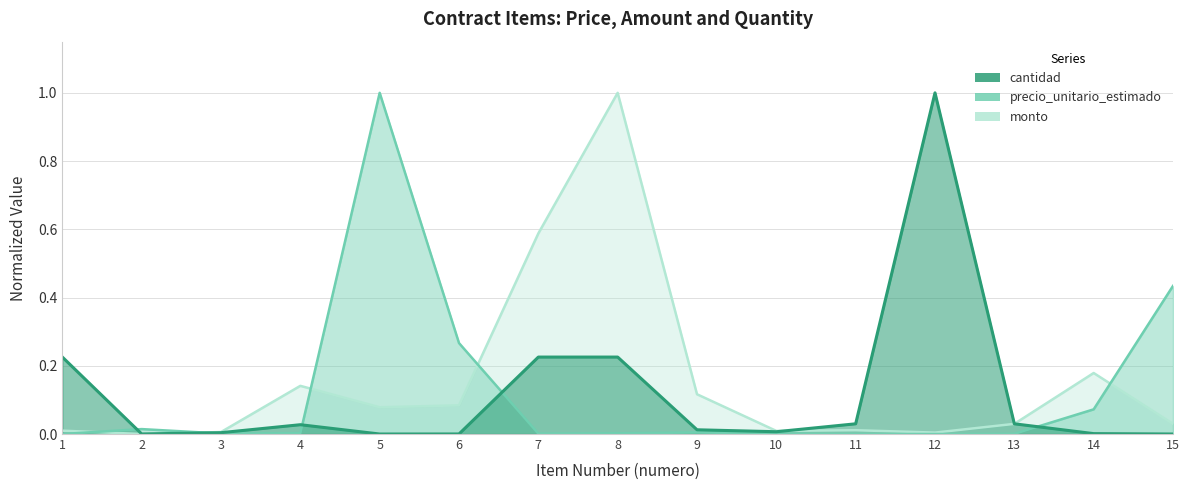

What is the total value across all series at 1?

0.2